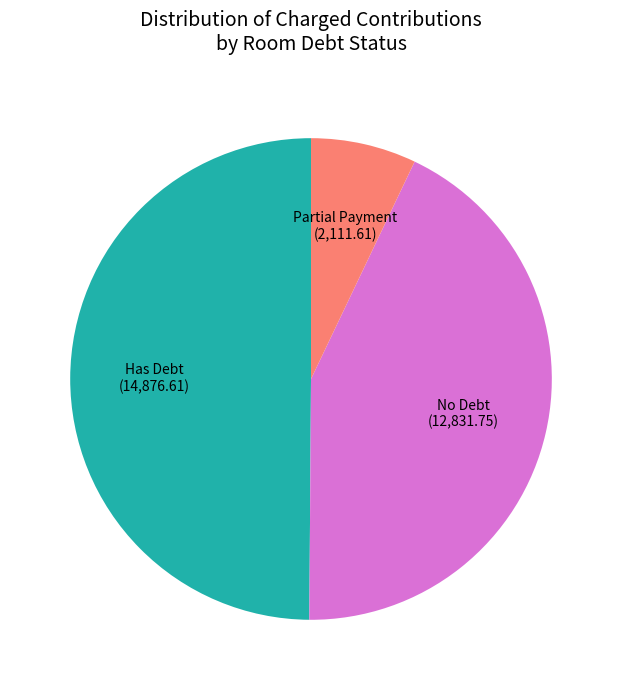

Does Partial Payment account for over 50% of the chart?

No